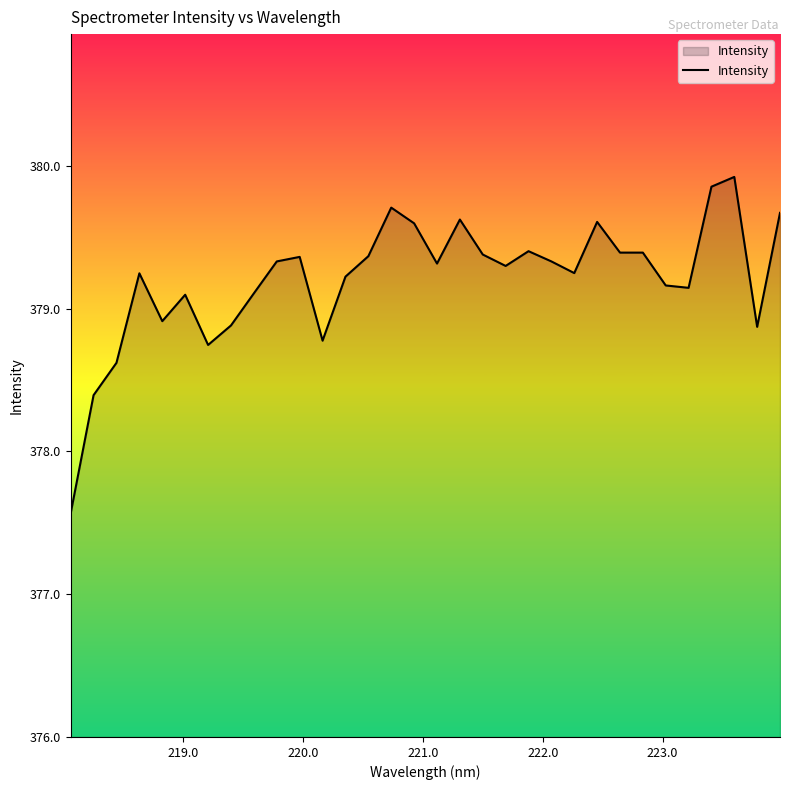

What is the minimum value shown in the chart?

377.6